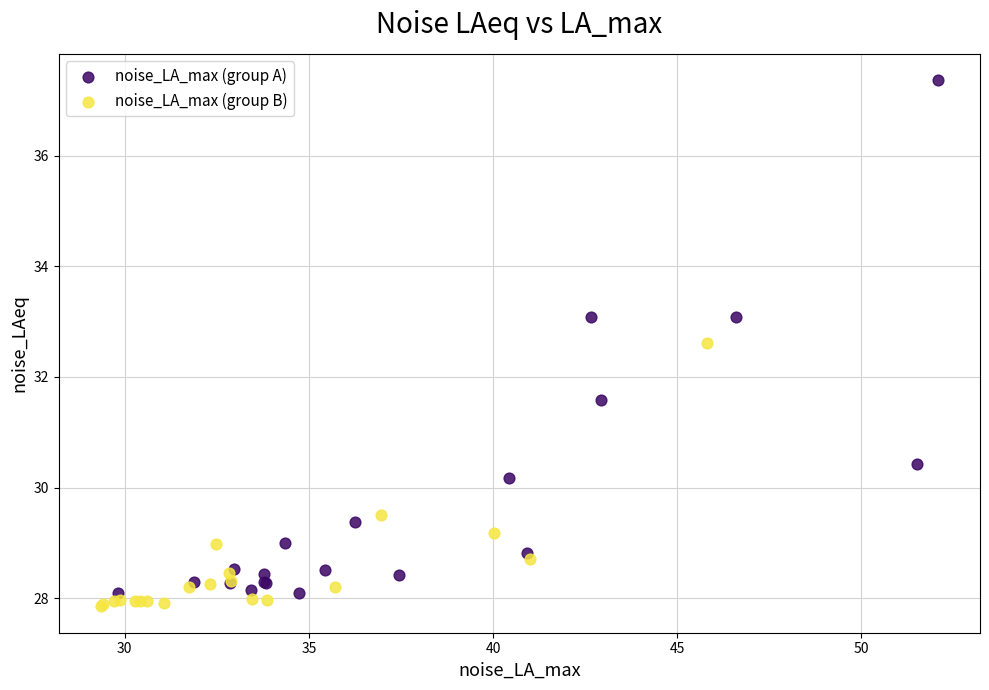

Which series reaches the maximum Y coordinate?

noise_LA_max (group A)